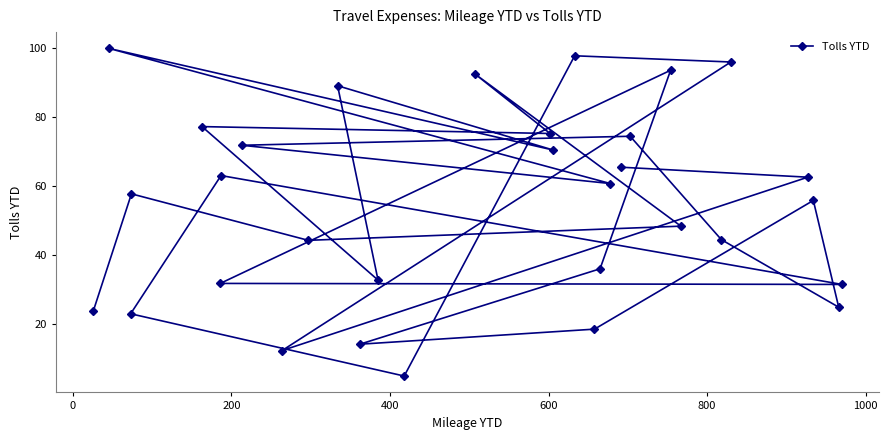

What is the smallest value displayed?

5.1